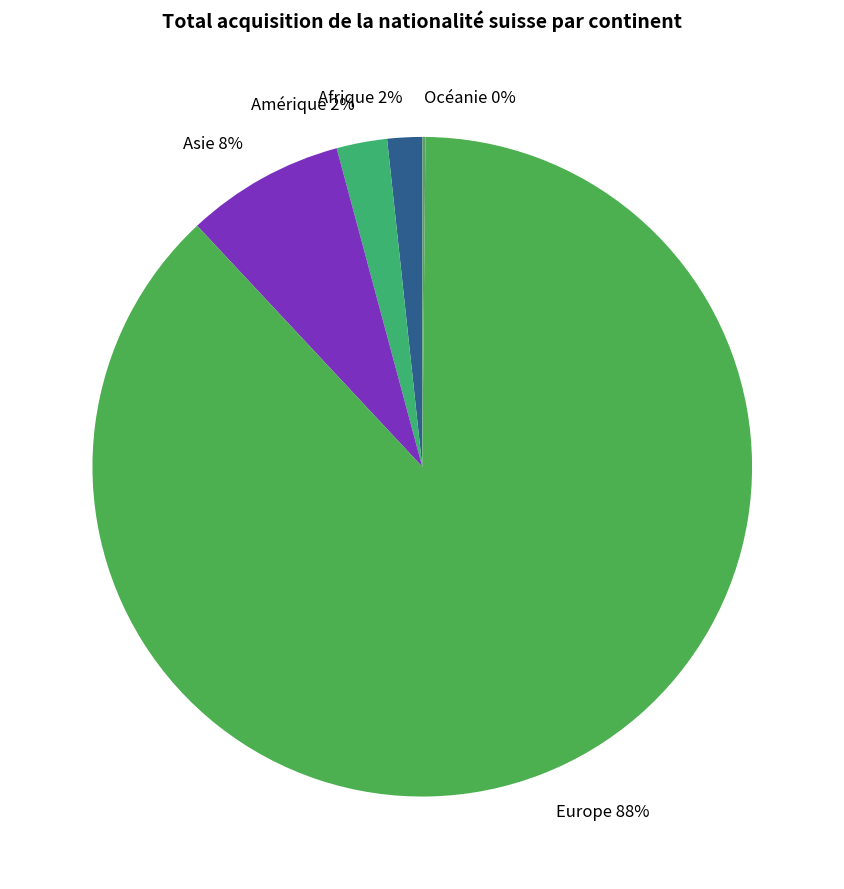

Do Europe 88% and Asie 8% together represent more than half of the pie?

Yes